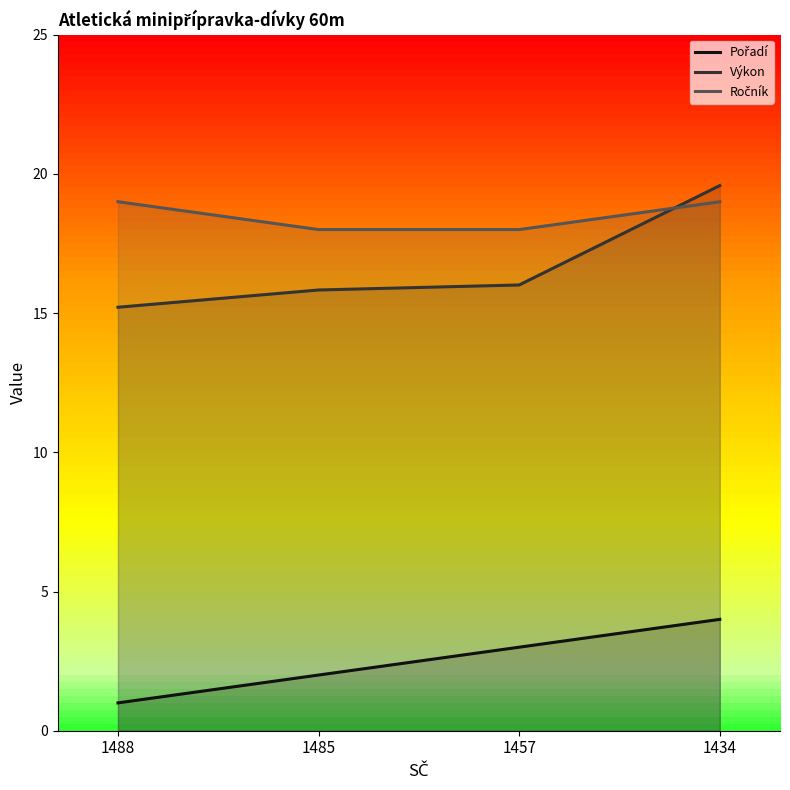

What is the difference between the maximum and minimum values in the Ročník series?

1.0